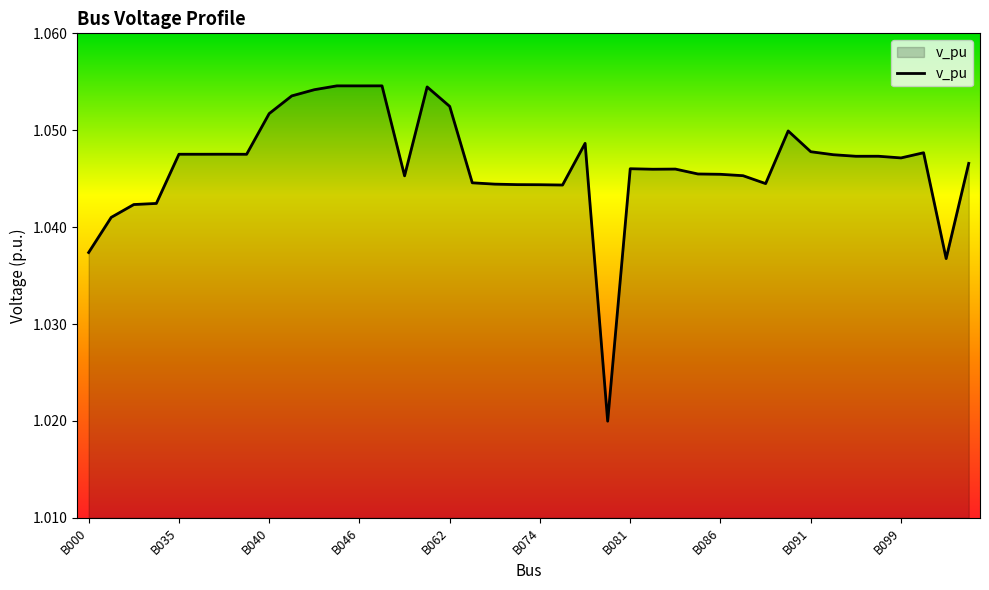

Where is the first local minimum?

B036